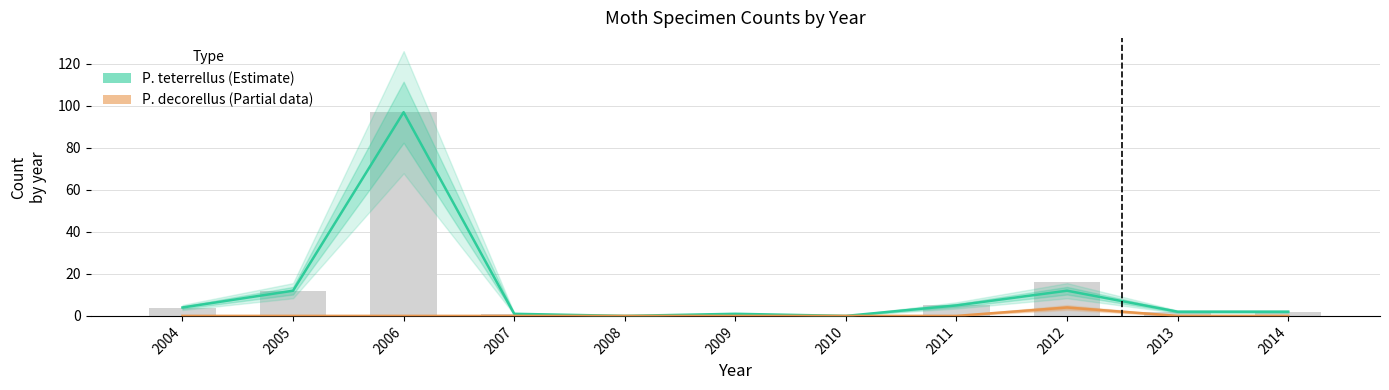

List the series in order of their overall mean, lowest first.

Parapediasia decorellus, Parapediasia teterrellus